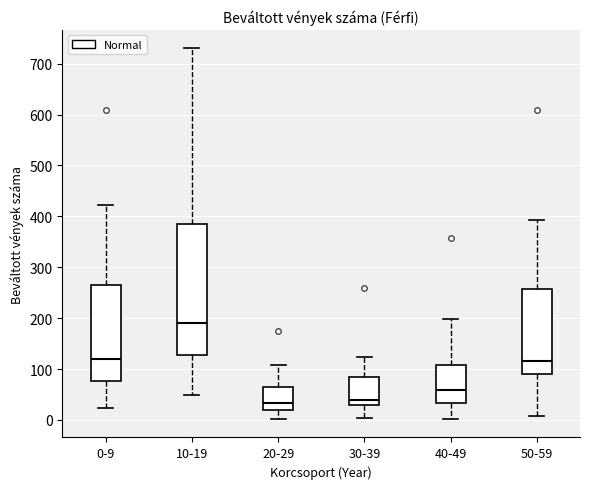

Comparing the boxes themselves (not the whiskers), which one is the tallest?

10-19